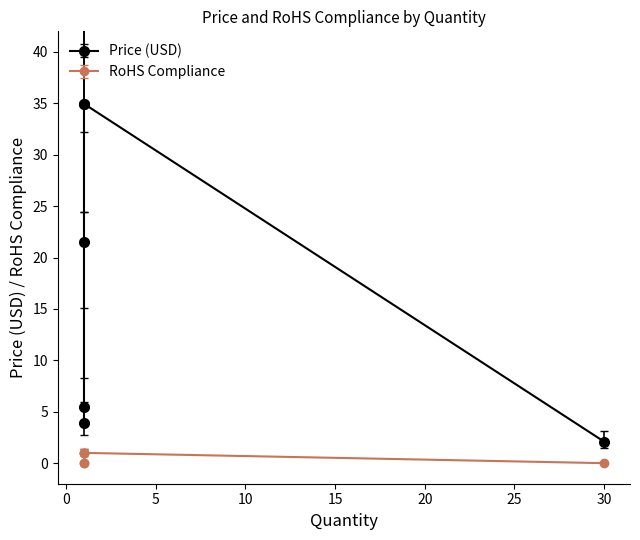

Rank the series by their maximum value, from lowest to highest.

RoHS Compliance, Price (USD)